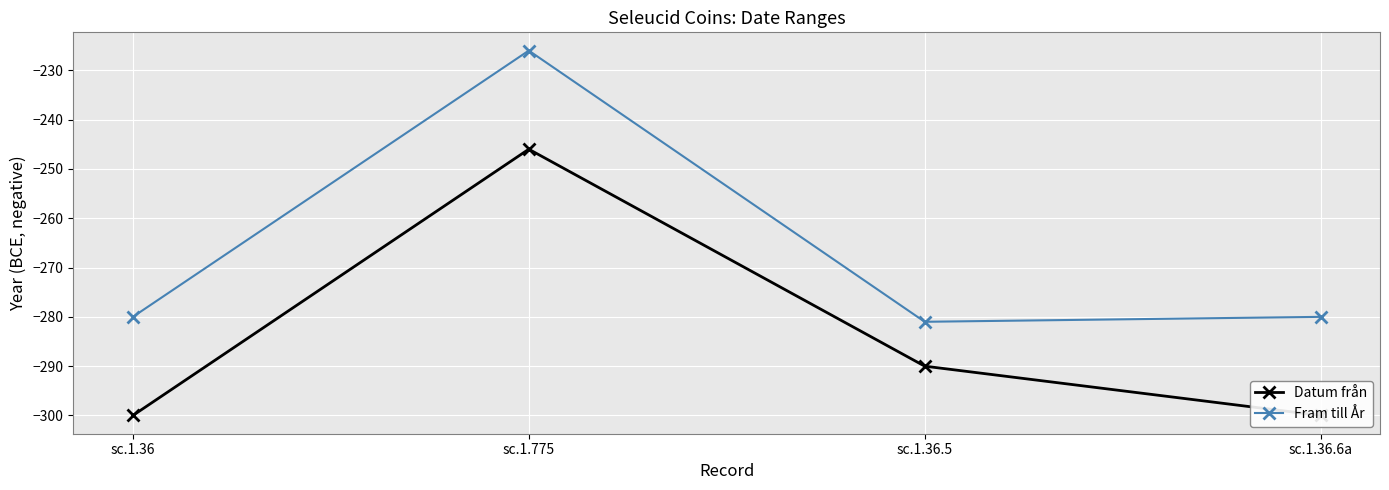

What is the difference between the highest and lowest values at sc.1.36.5?

9